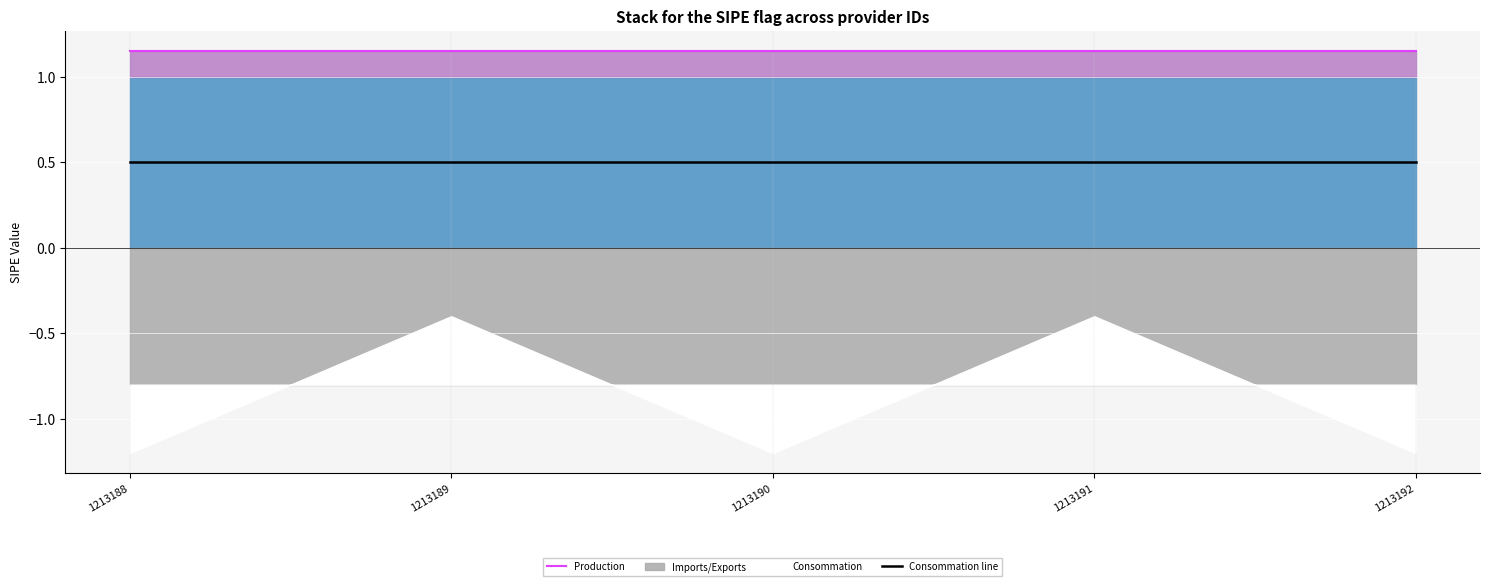

What is the greatest value displayed?

1.1